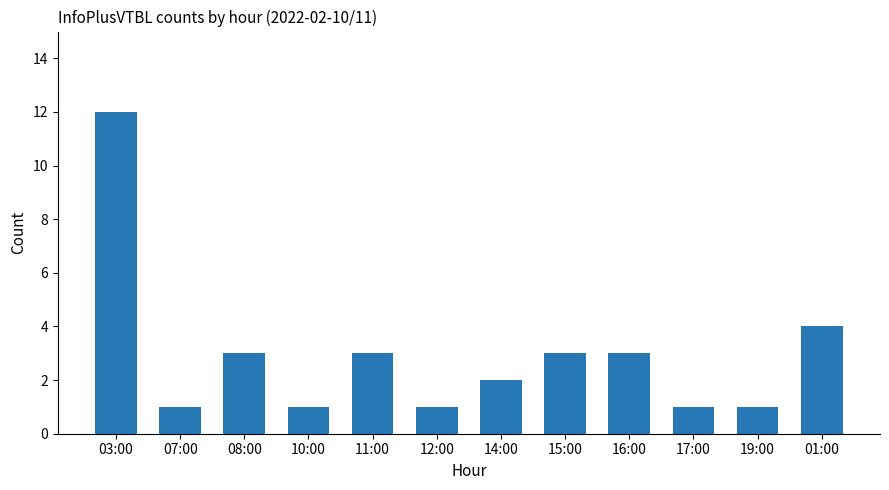

What is the ratio of the value at 11:00 to the value at 16:00?

1.0